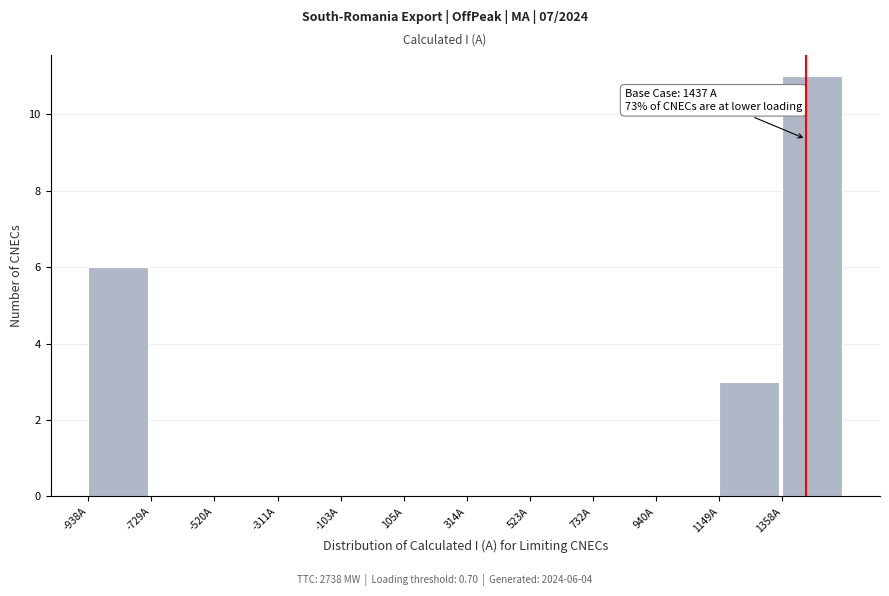

Over which range of the x-axis is the bar tallest?

1350 to 1550